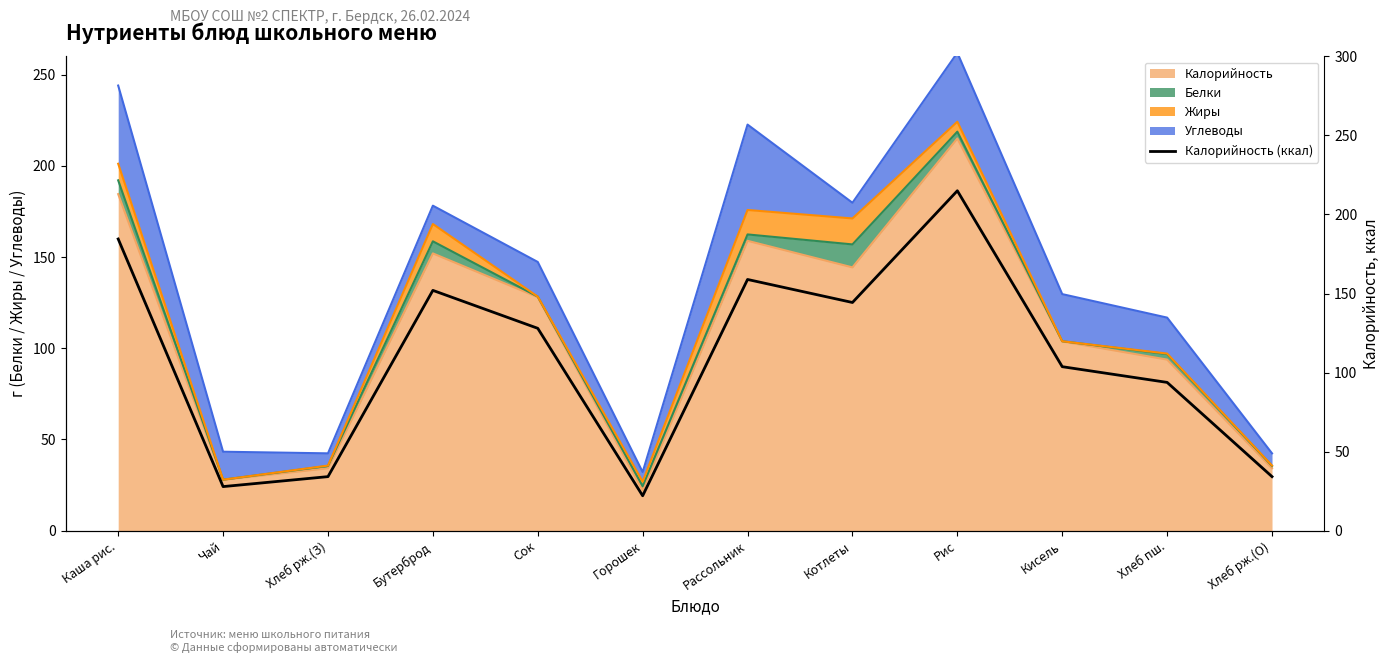

Reading right to left, what are all the values shown in this chart?

34.2	93.8	103.7	215.0	144.3	158.9	22.1	128.0	152.0	34.2	27.9	184.5